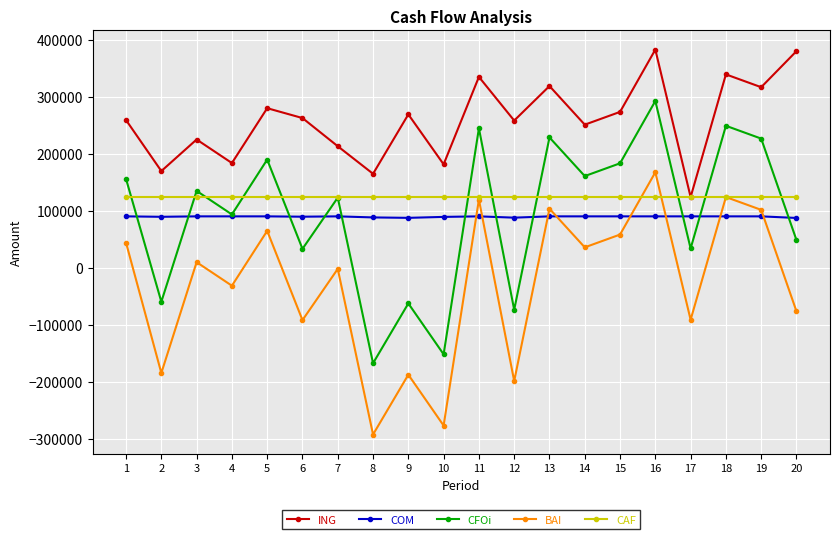

List the series in order of their peak value, lowest first.

COM, CAF, BAI, CFOi, ING